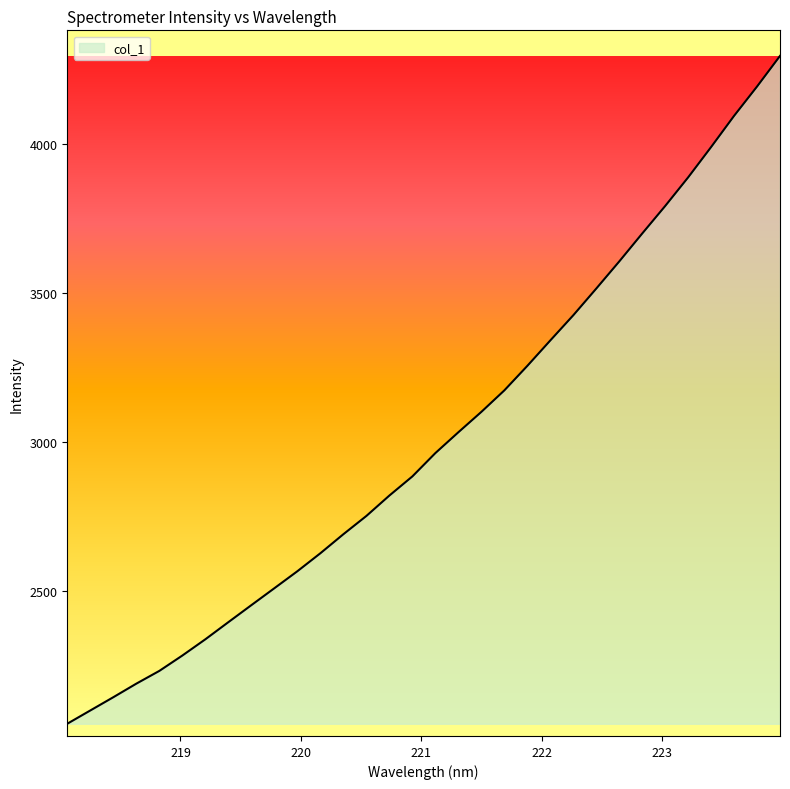

How many lines are shown in the chart?

1